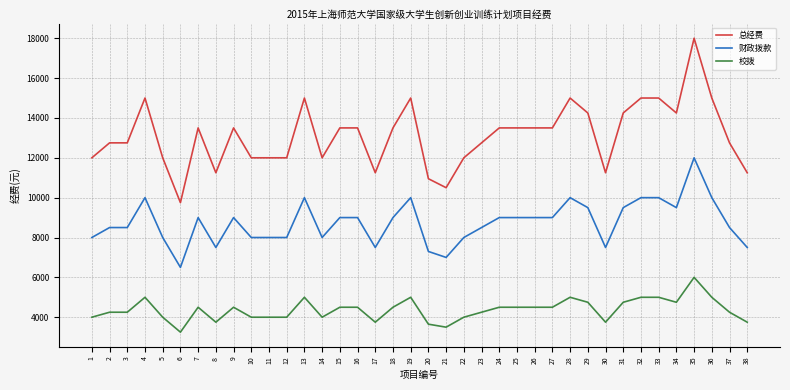

What is the approximate value of 总经费 at 33?

15000